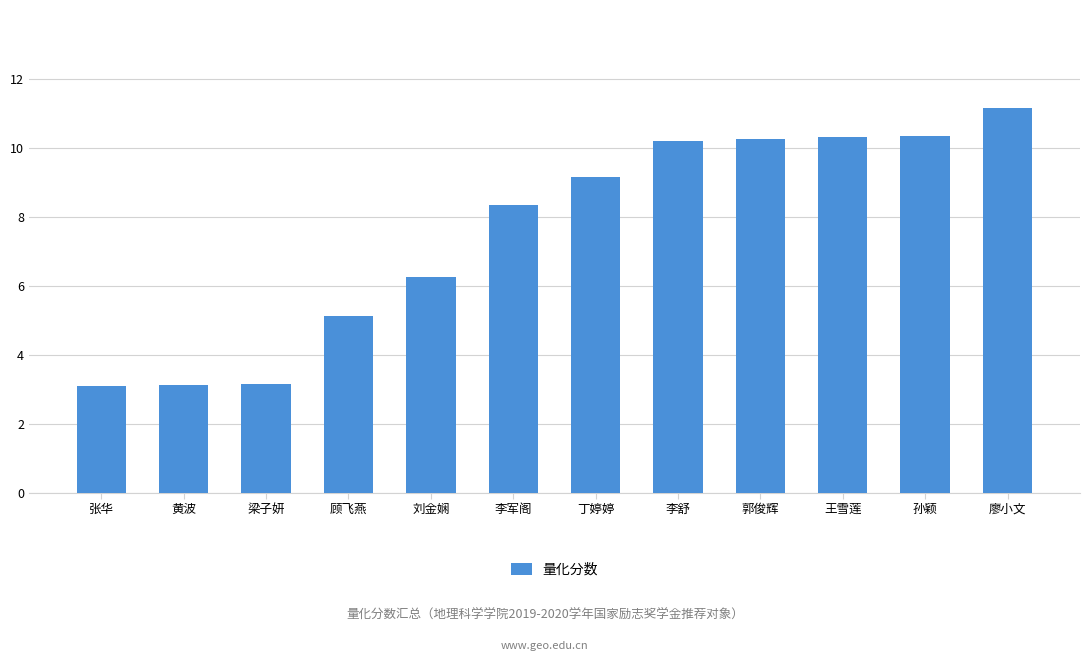

What is the approximate value at 廖小文?

11.2